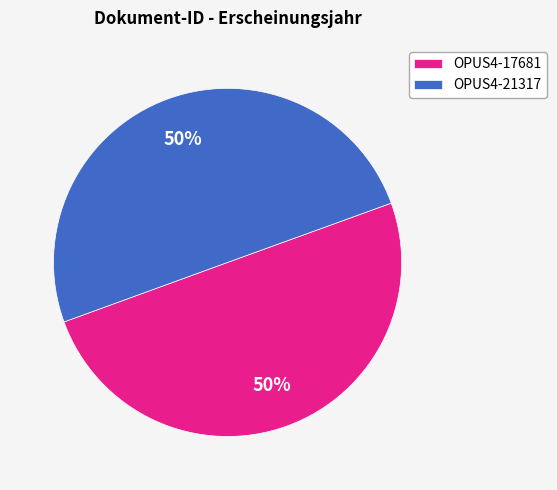

The OPUS4-21317 slice represents 50% of the pie. True or false?

True